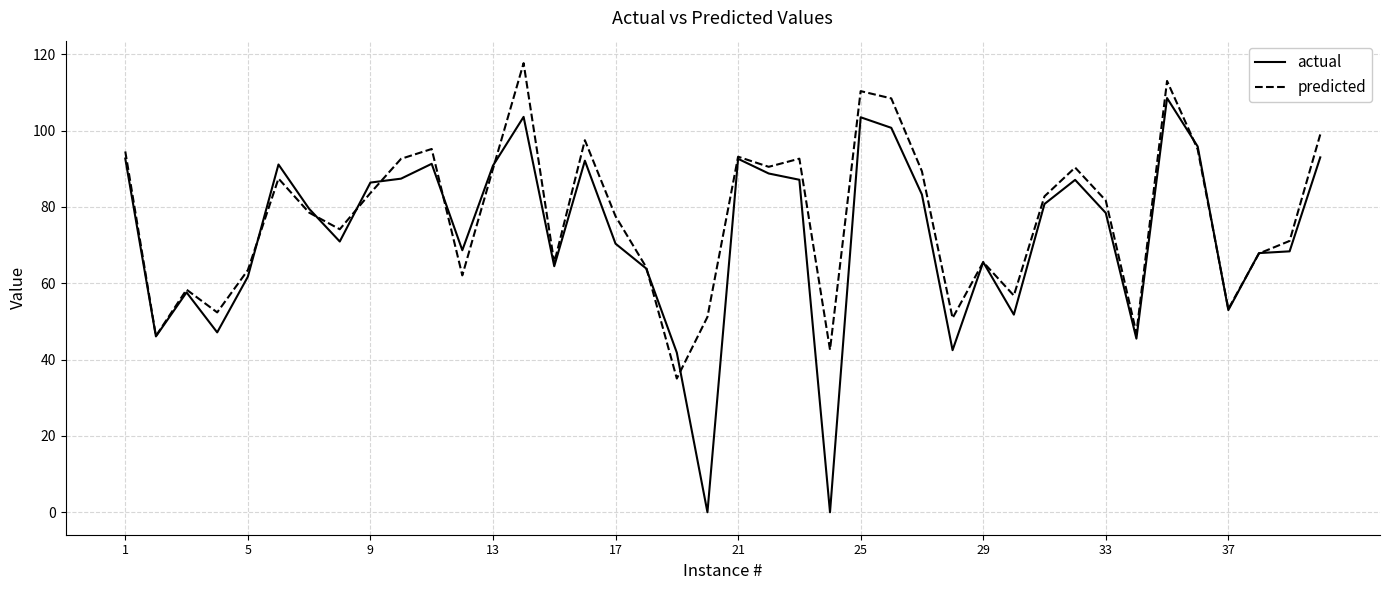

What is the average value of the actual series?

72.5